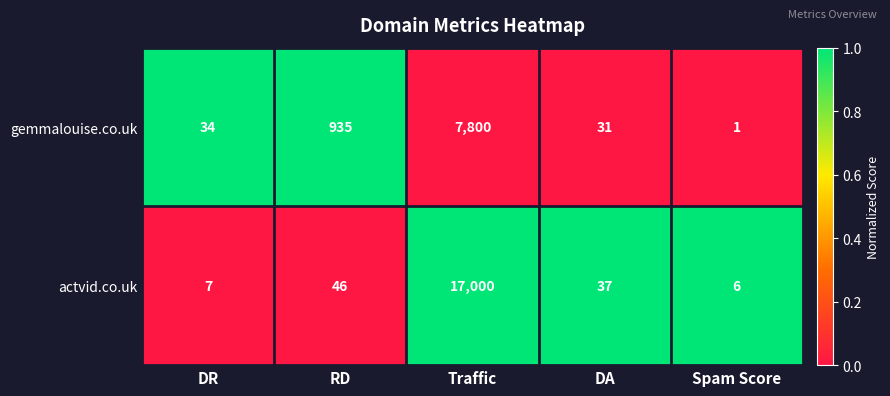

The actvid.co.uk series shows 9 at Spam Score. True or false?

False